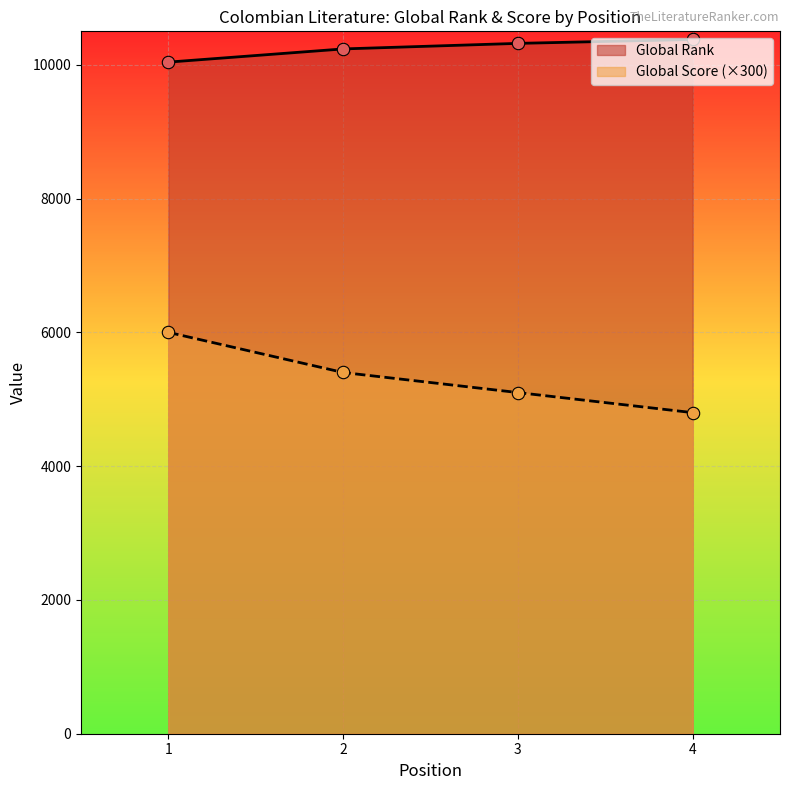

At how many categories does at least one series exceed 8735?

4